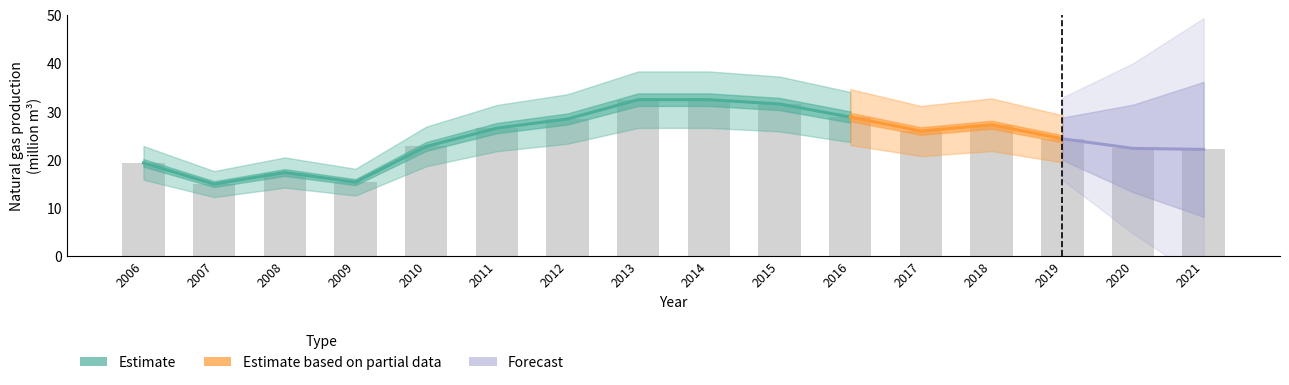

Does the chart contain stacked bars?

No